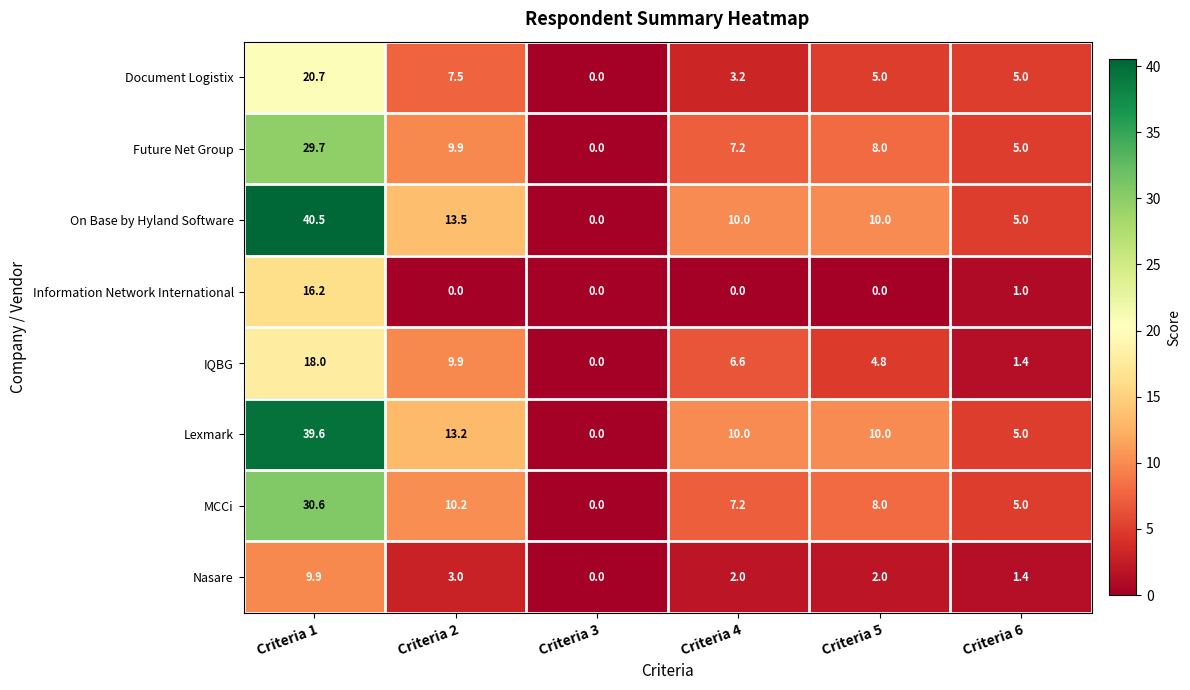

At how many categories does at least one series exceed 27?

1